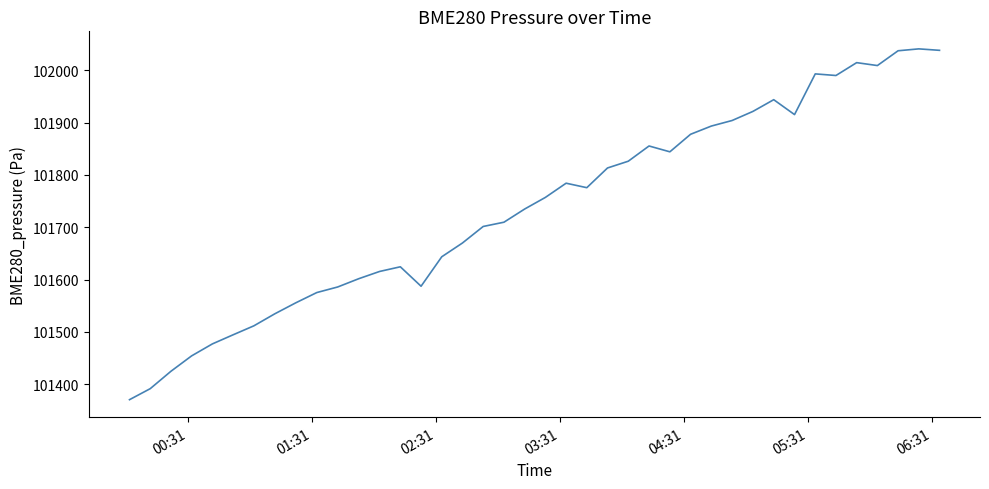

What is the minimum value shown in the chart?

101370.2